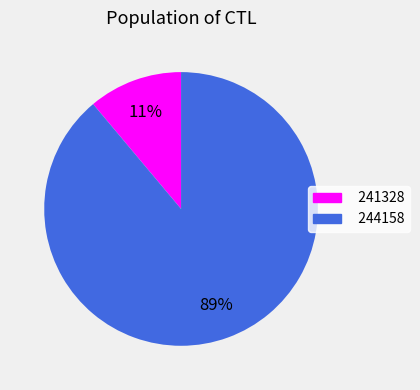

Is 241328 the majority of the pie?

No